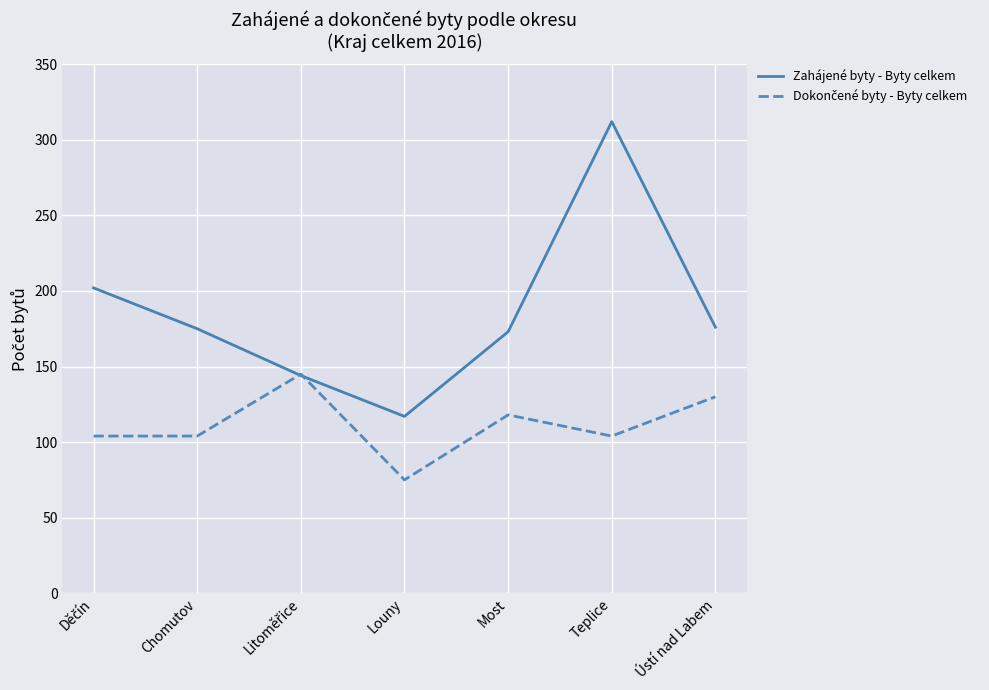

True or false: Zahájené byty - Byty celkem has a value of 175 at Chomutov.

True